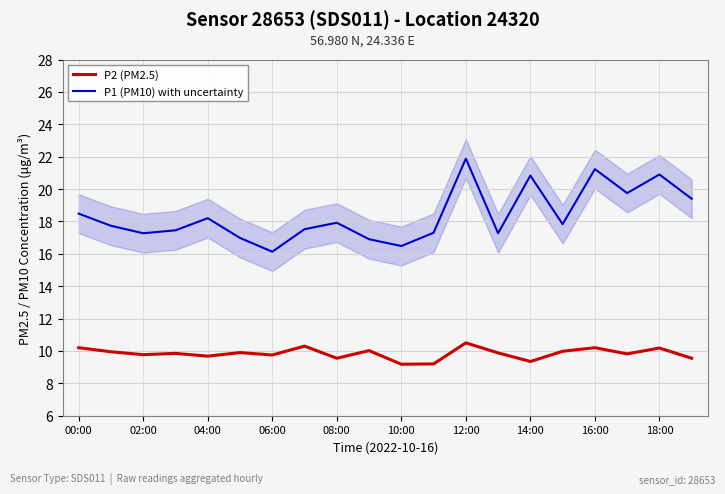

In P1 (PM10) with uncertainty, how many points are lower than both neighbors (excluding endpoints)?

6